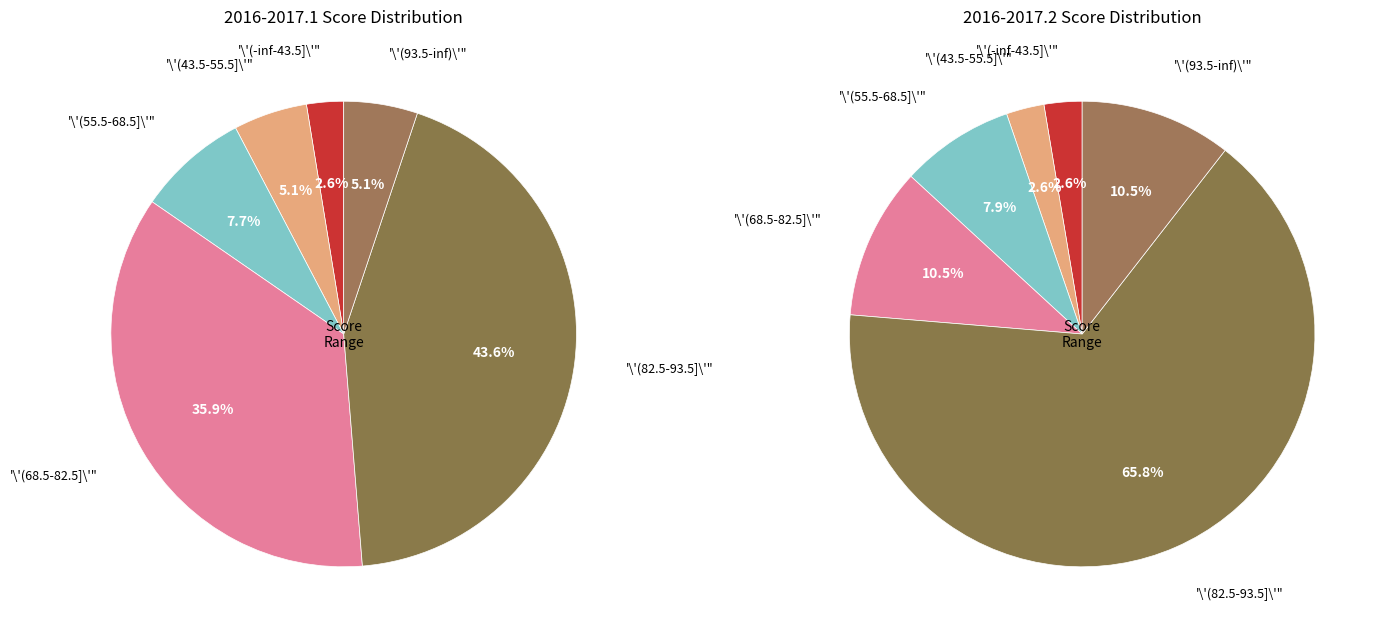

Is 11 the majority of the pie?

No